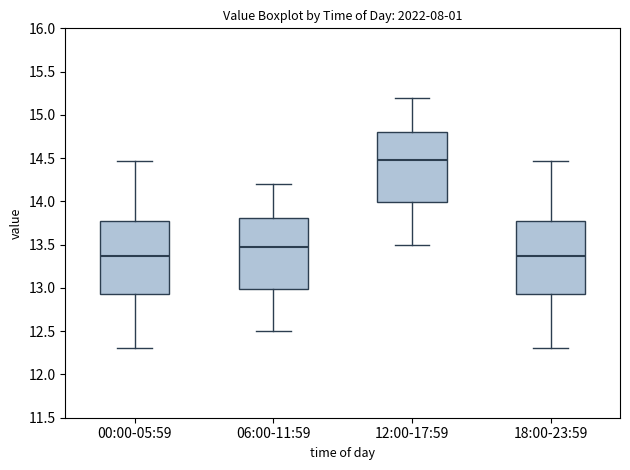

Reading left to right, transcribe this box plot: for each box, give where its median line is, the range the box spans, and where its two whiskers end, as read against the y-axis. The values are not printed on the chart, so give them approximately, as read against the axis.

00:00-05:59: median 13.35, box 12.95 to 13.80, whiskers 12.30 to 14.45
06:00-11:59: median 13.50, box 13.00 to 13.80, whiskers 12.50 to 14.20
12:00-17:59: median 14.50, box 14.00 to 14.80, whiskers 13.50 to 15.20
18:00-23:59: median 13.35, box 12.95 to 13.80, whiskers 12.30 to 14.45